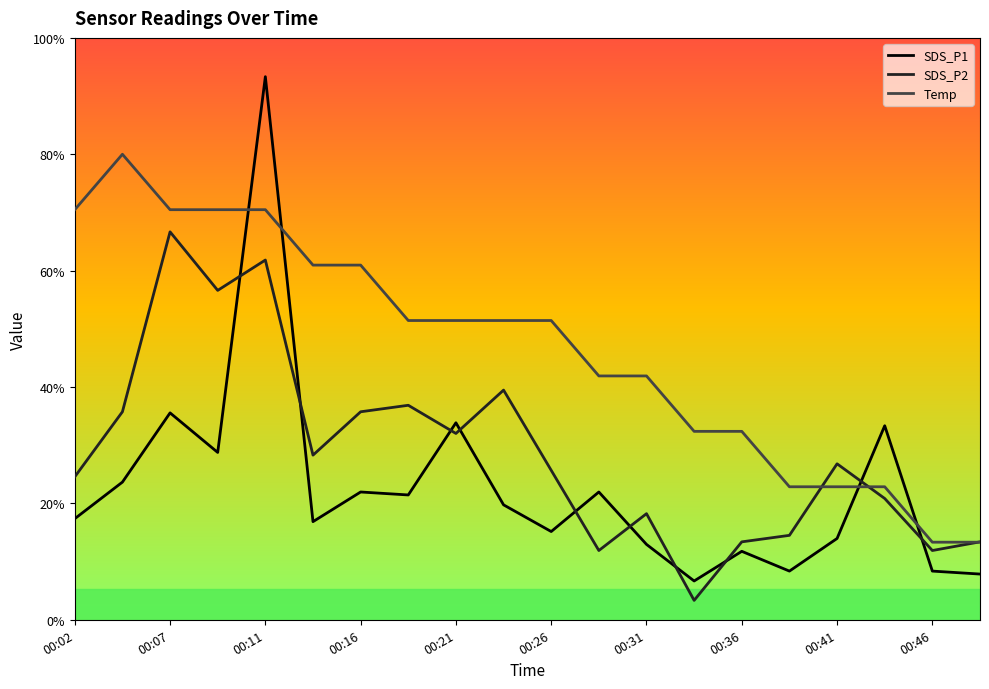

At how many categories does at least one series exceed 8?

7